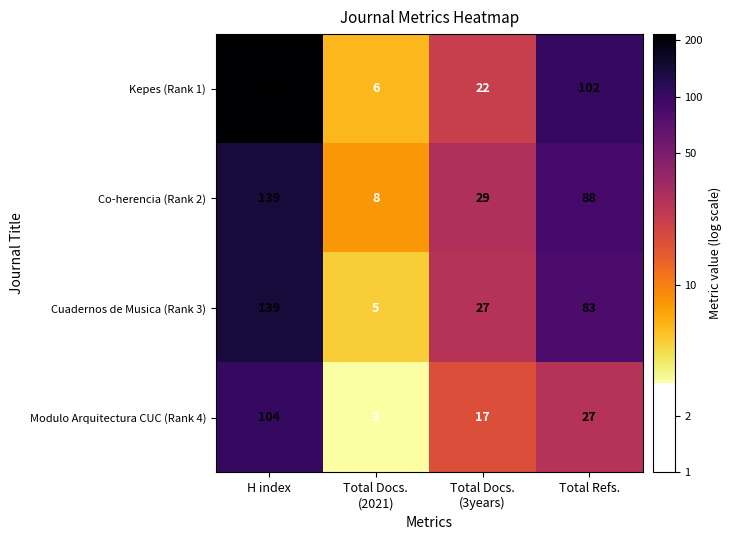

The Co-herencia (Rank 2) series shows 217 at H index. True or false?

False